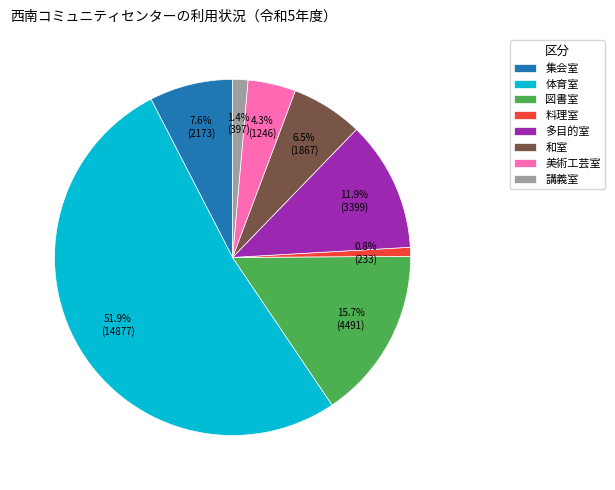

What is the ratio of the value at 体育室 to the value at 集会室?

6.8